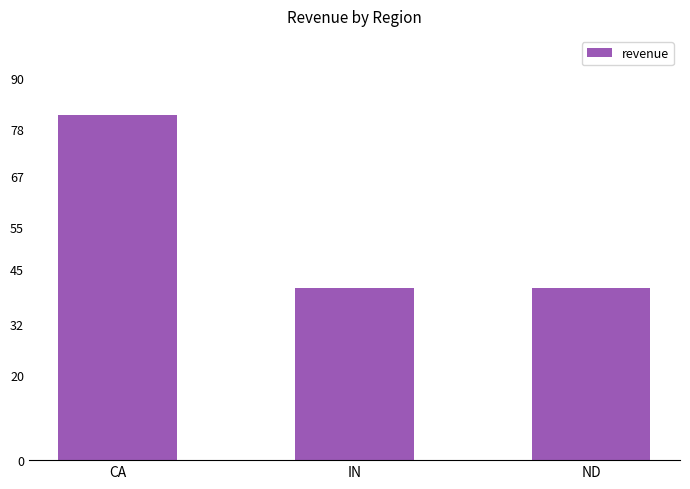

What is the change in value from CA to ND?

-40.7